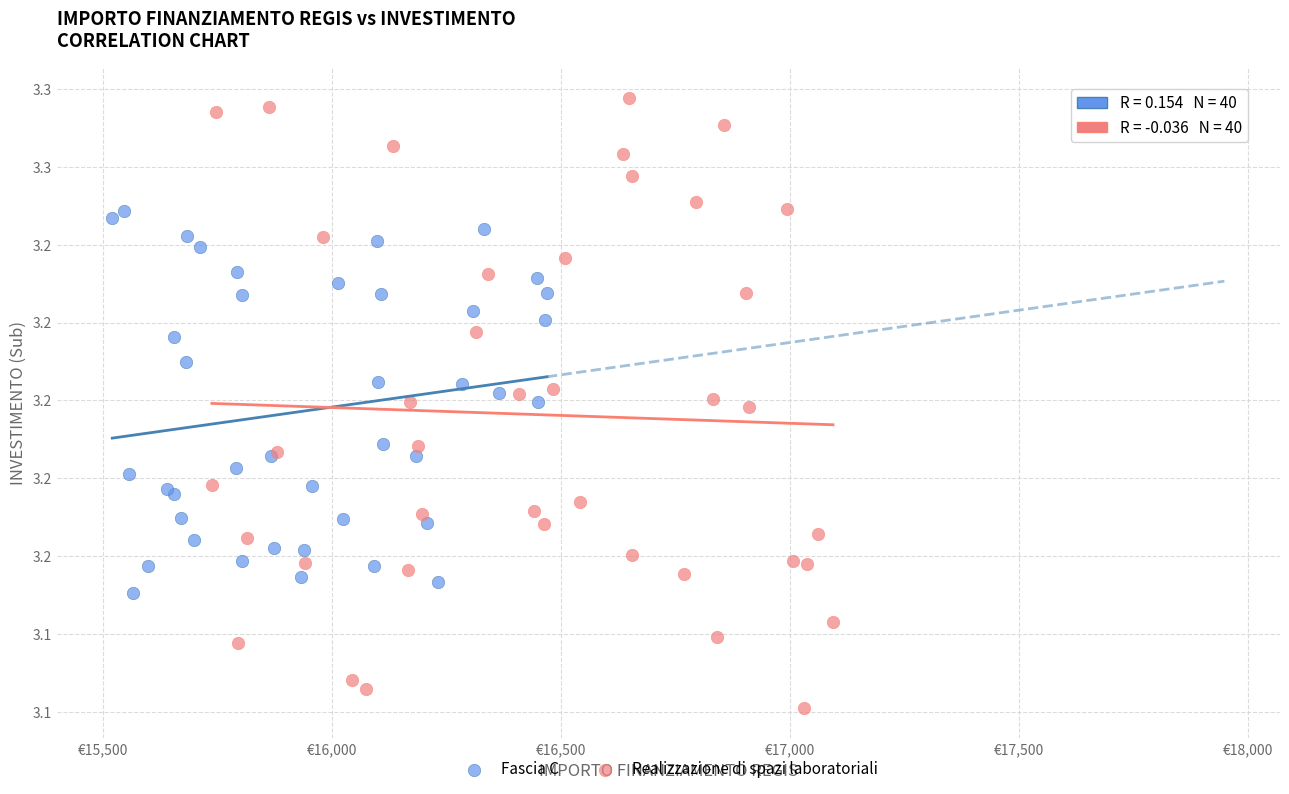

Which series has the widest spread of Y values?

Realizzazione di spazi laboratoriali